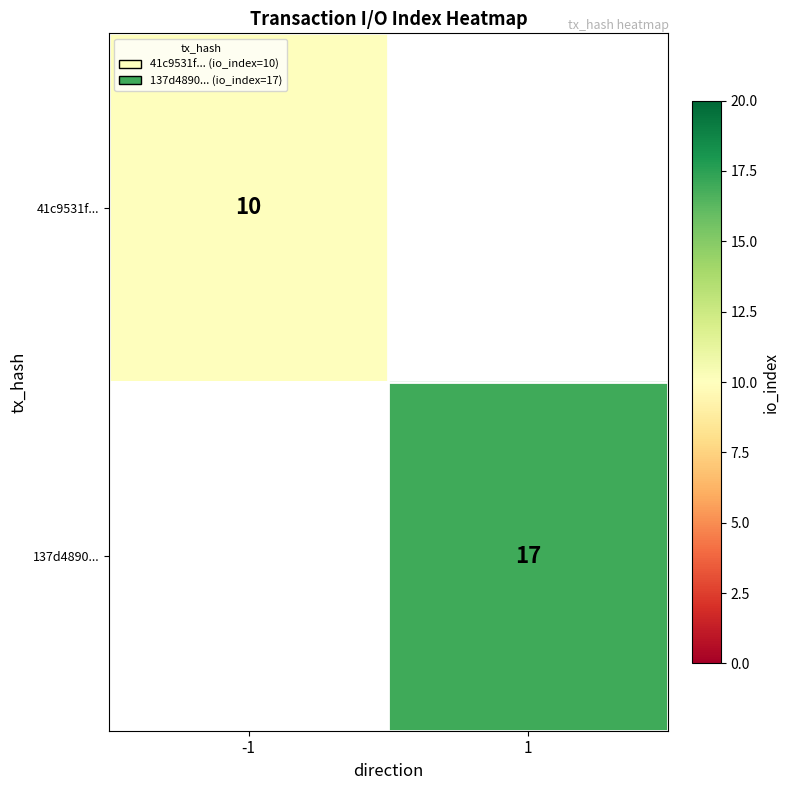

The 41c9531f... series shows 18 at -1. True or false?

False